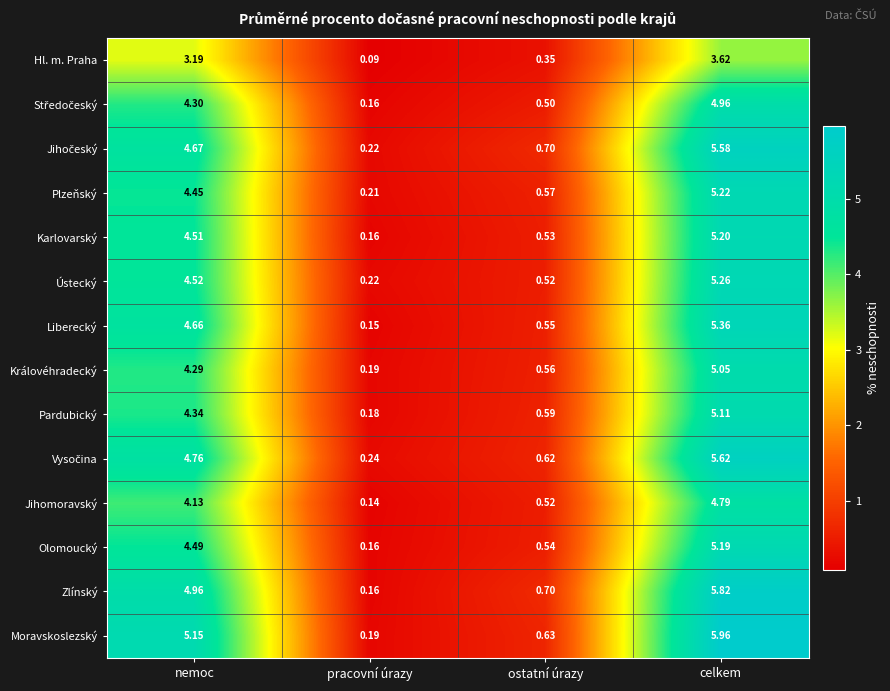

At how many categories does at least one series exceed 4?

2